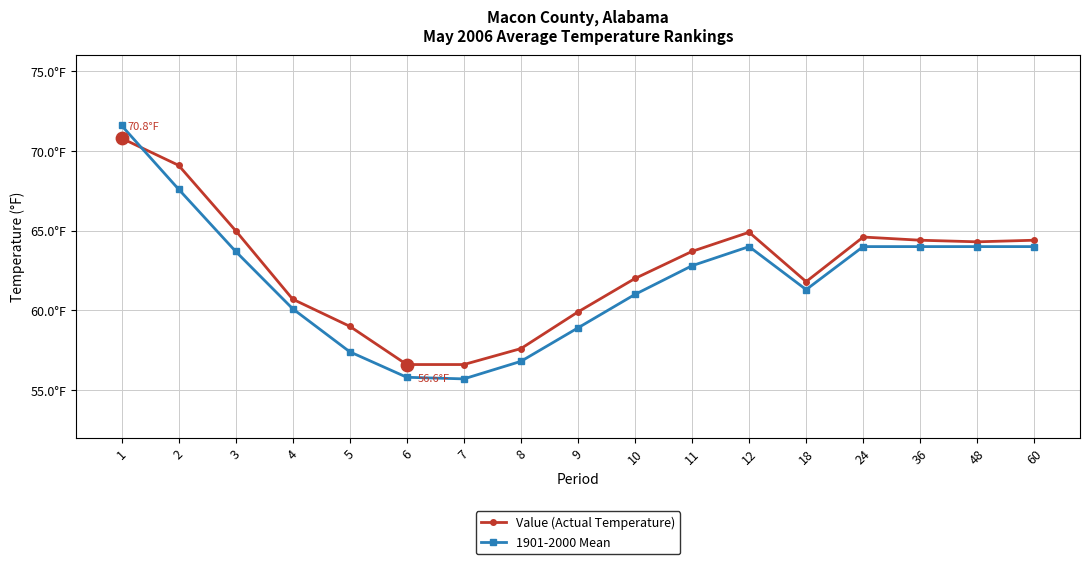

At which category is the sum across all series the highest?

1